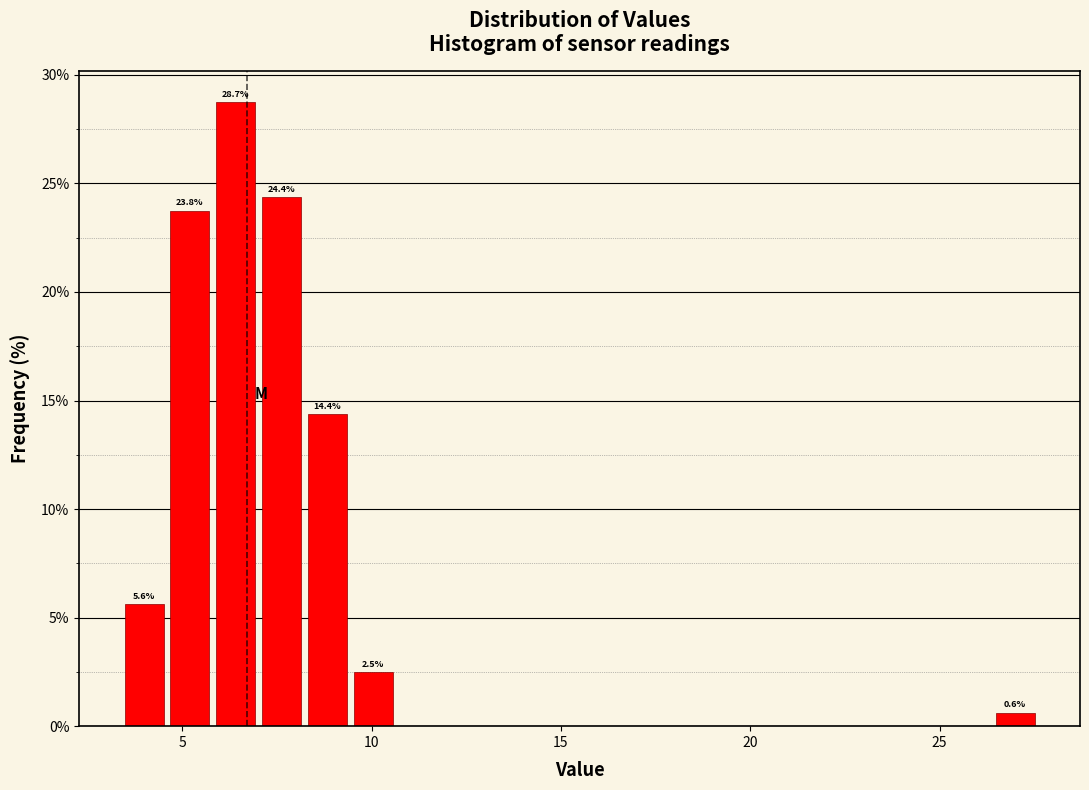

Read against the x-axis, roughly where is the centre of the tallest bar?

6.5